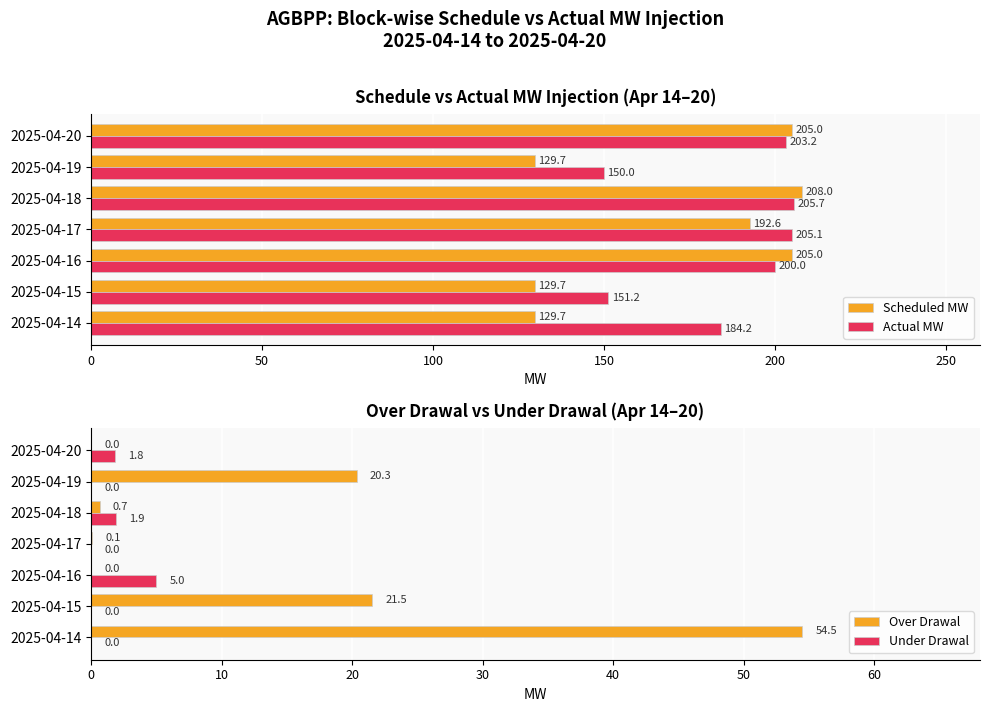

What is the difference between the maximum and minimum values in the Scheduled MW series?

78.3